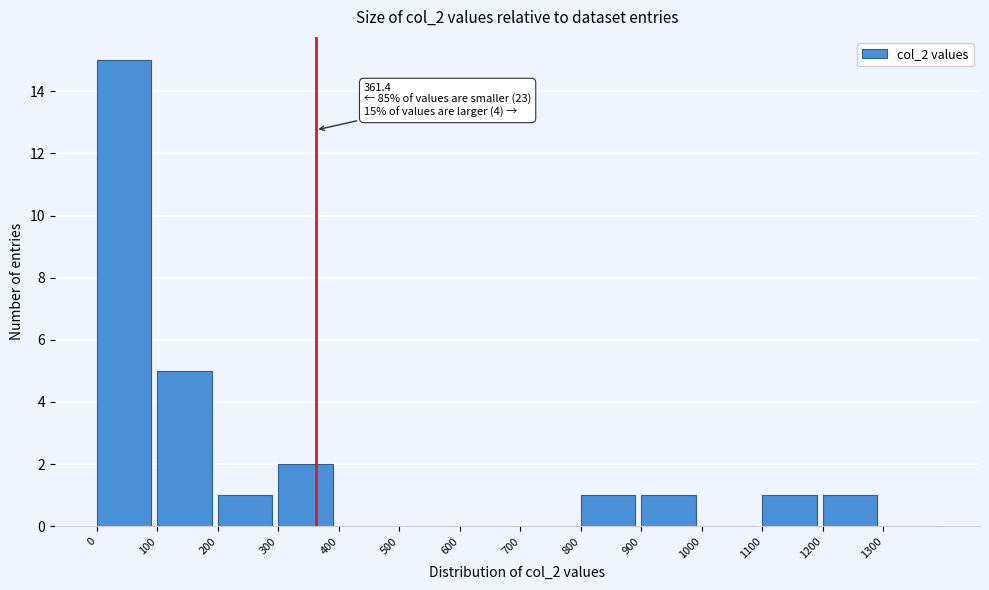

Which range on the x-axis has the tallest bar?

0 to 100